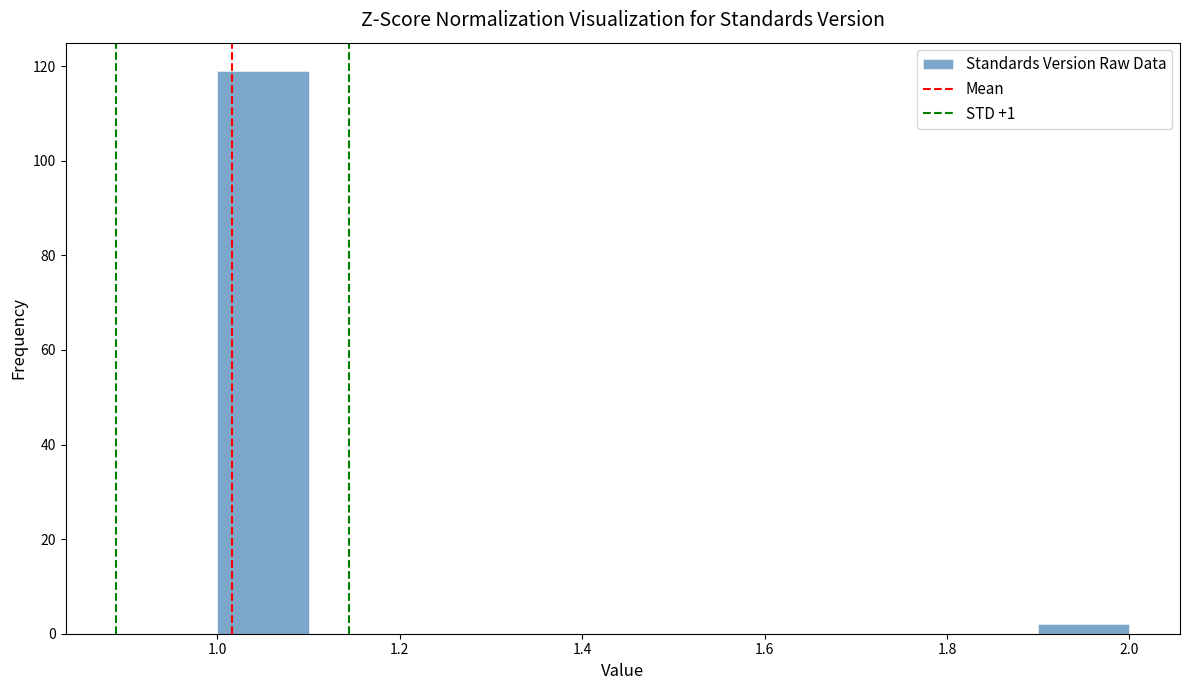

Over which range of the x-axis is the bar tallest?

1.0 to 1.1